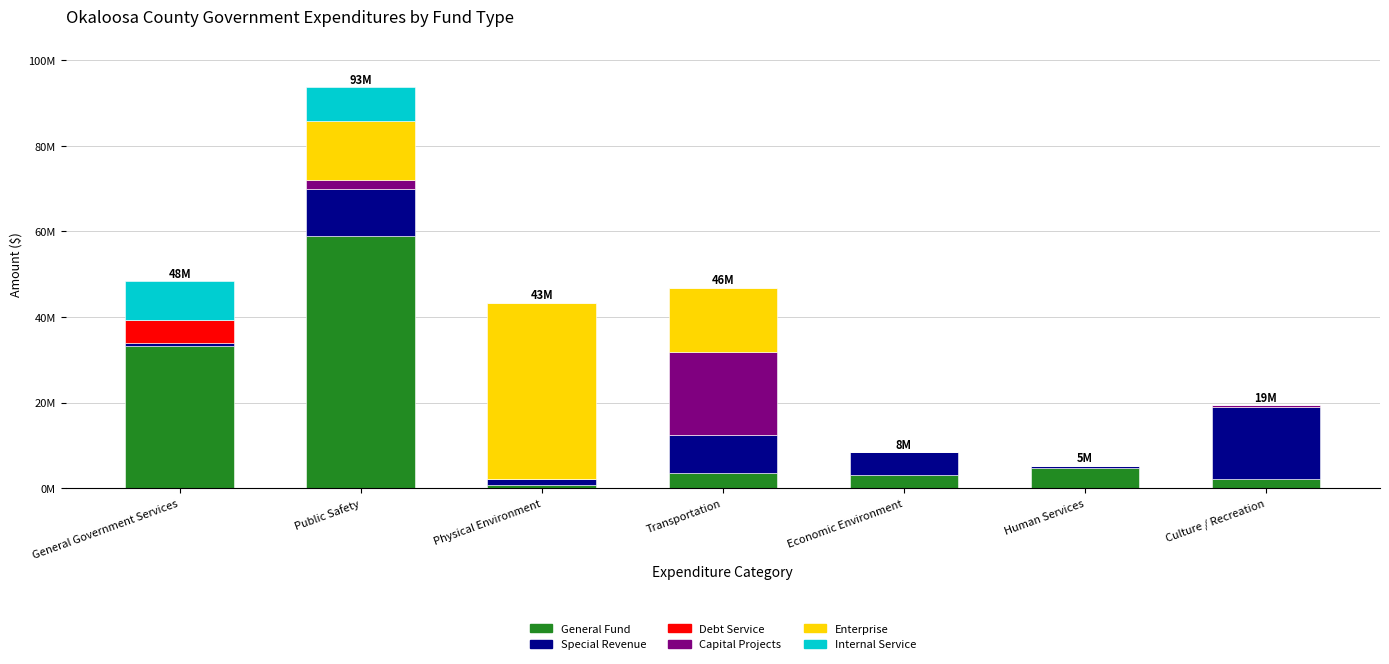

Does the chart contain stacked bars?

Yes